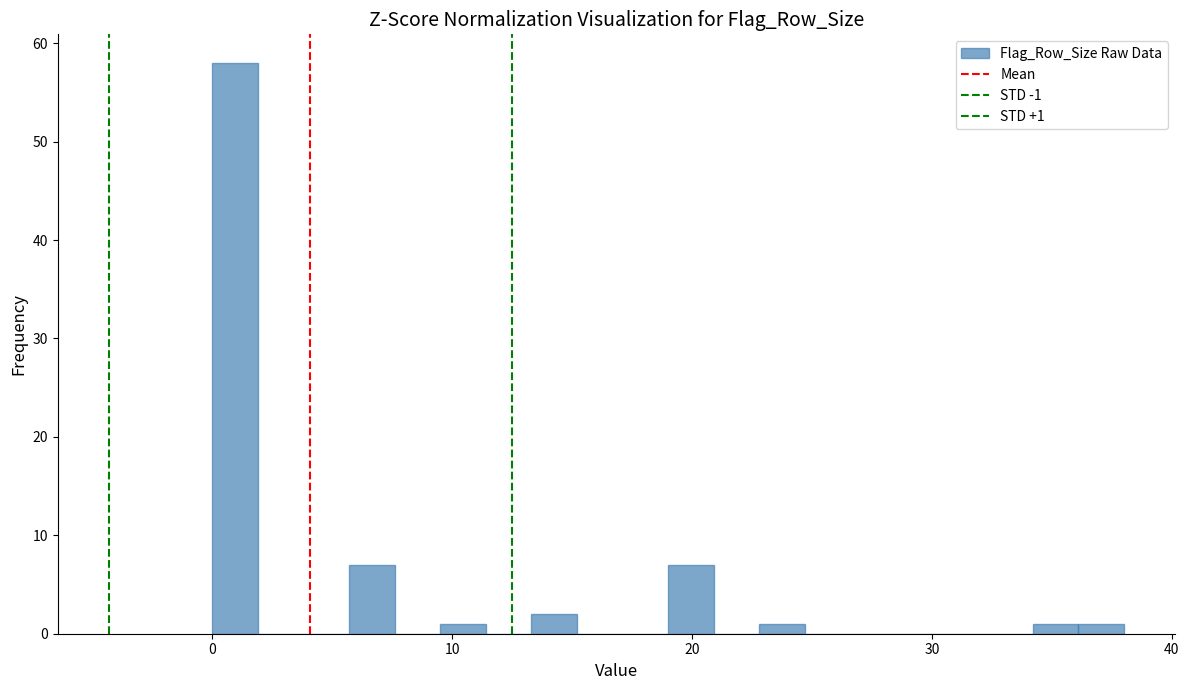

Around what value on the x-axis is the tallest bar? Give the approximate position of its centre, as read against the axis.

1